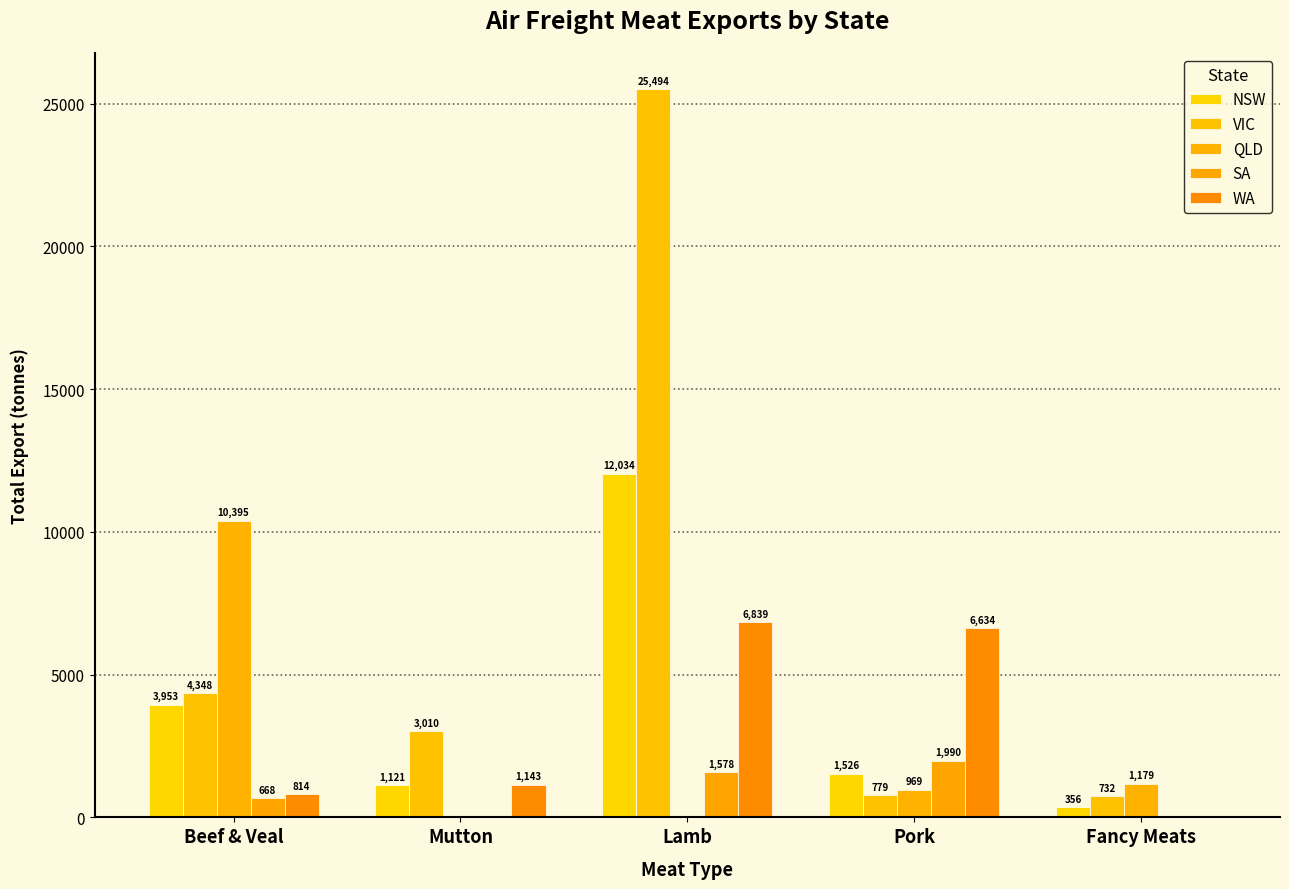

Is it true that NSW equals 17493.0 at Lamb?

False